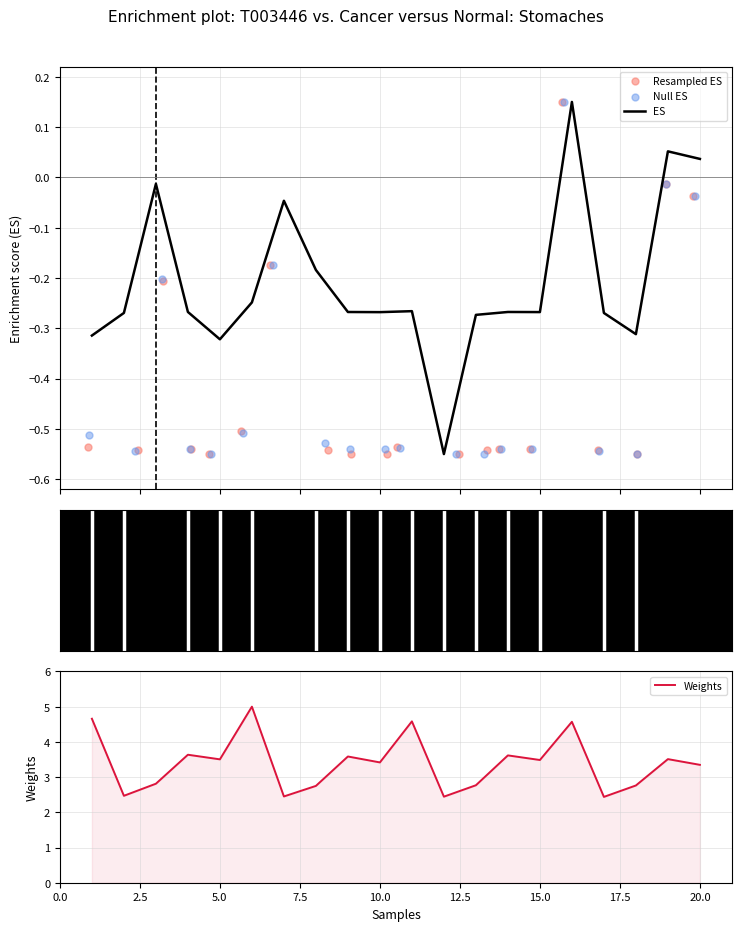

At how many categories does at least one series exceed 0?

20